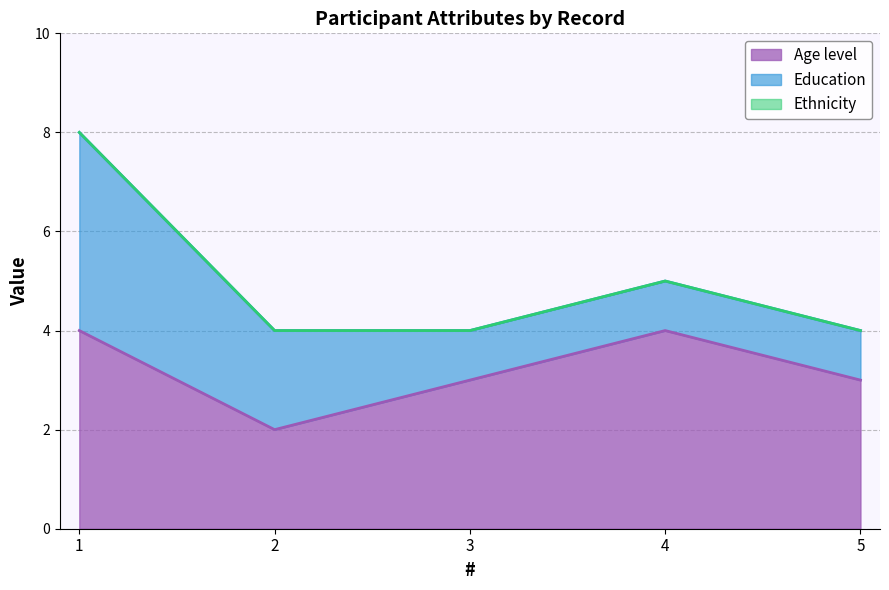

What are all the series names shown in the legend?

Age level, Education, Ethnicity